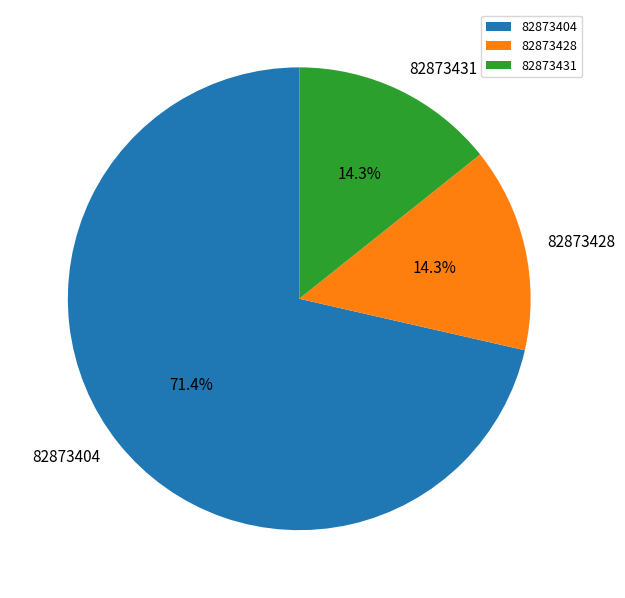

True or false: 82873428 accounts for 28% of the total.

False